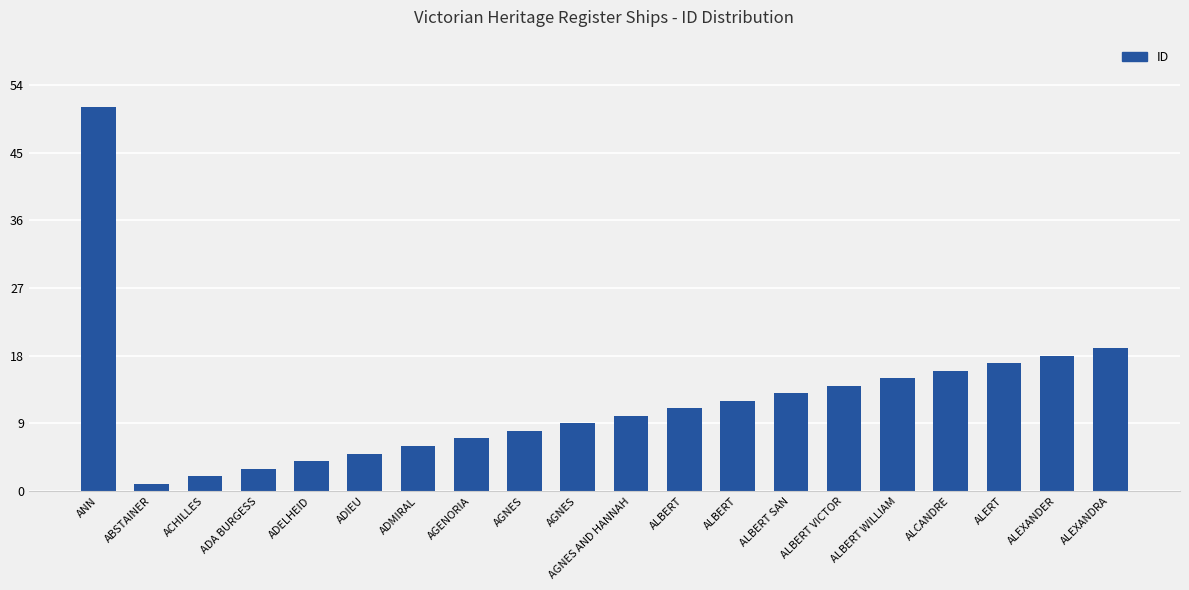

How many series are shown in this chart?

1